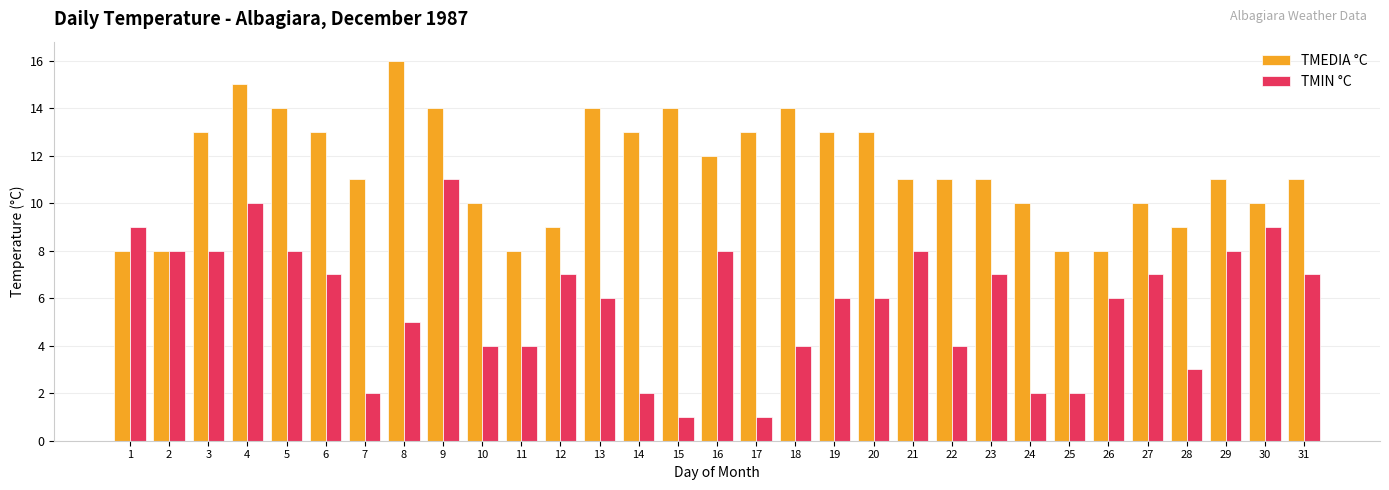

What is the value of the TMEDIA °C bar at the 25th from the left?

8